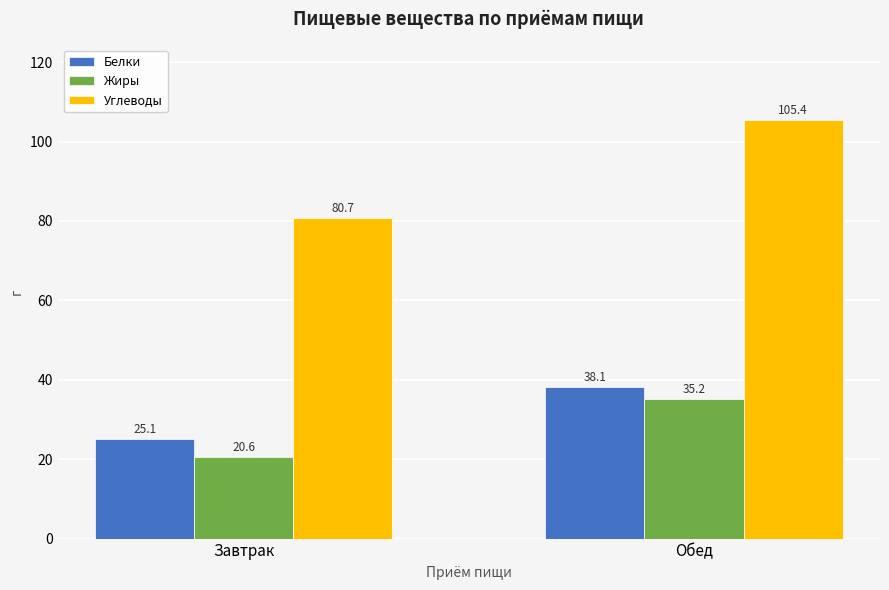

What is the difference between the Углеводы values at Обед and Завтрак?

24.7